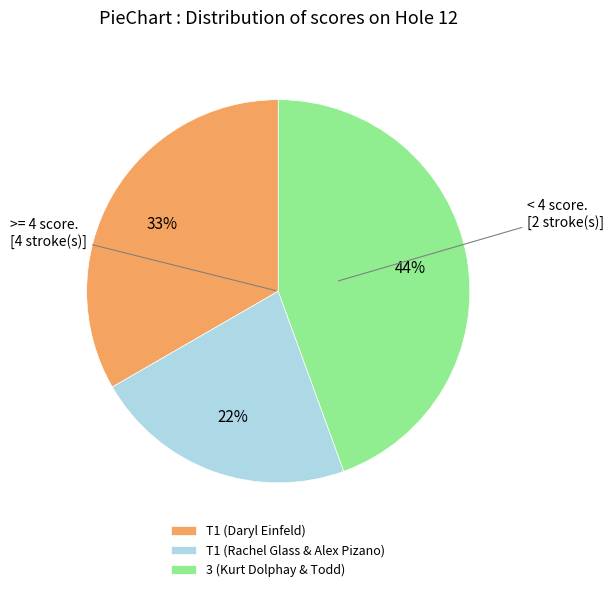

Does T1 (Rachel Glass & Alex Pizano) account for over 50% of the chart?

No